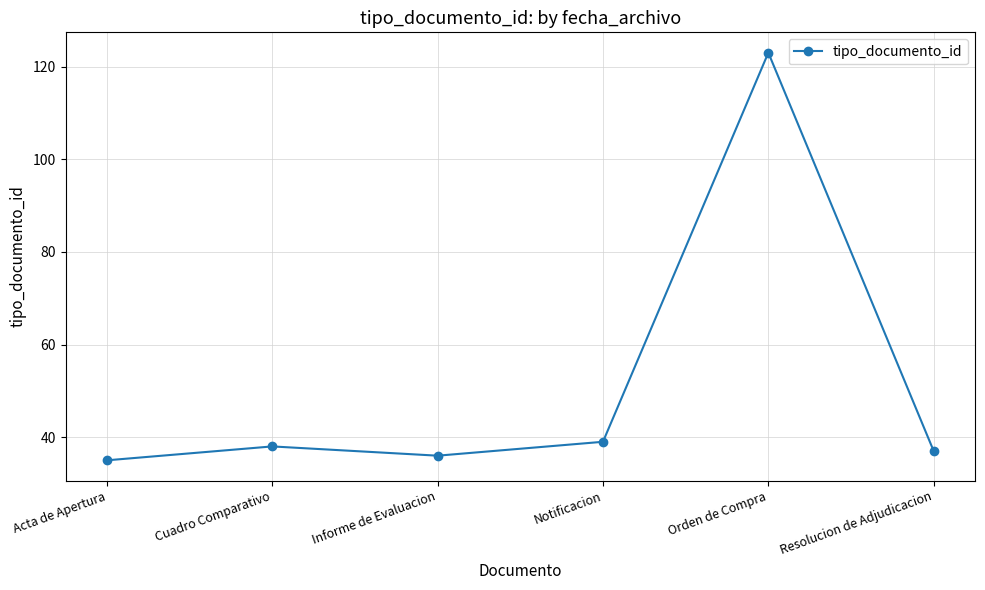

Does the chart display data point markers on the line(s)?

Yes